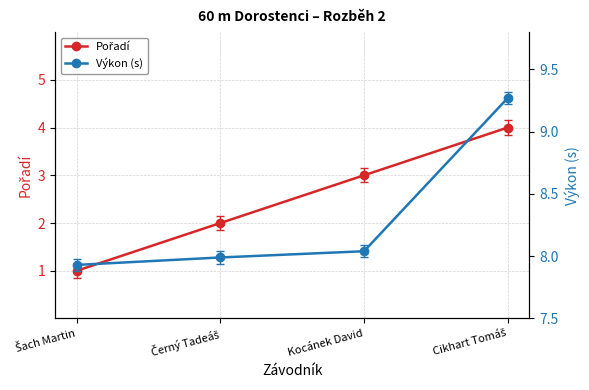

How many data points does each series have?

4